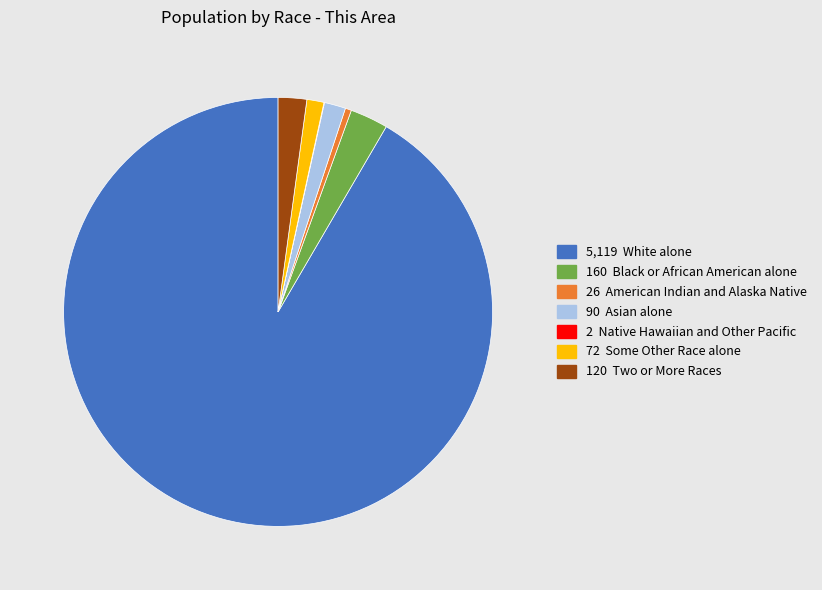

Is there any slice that represents more than half of the pie?

Yes